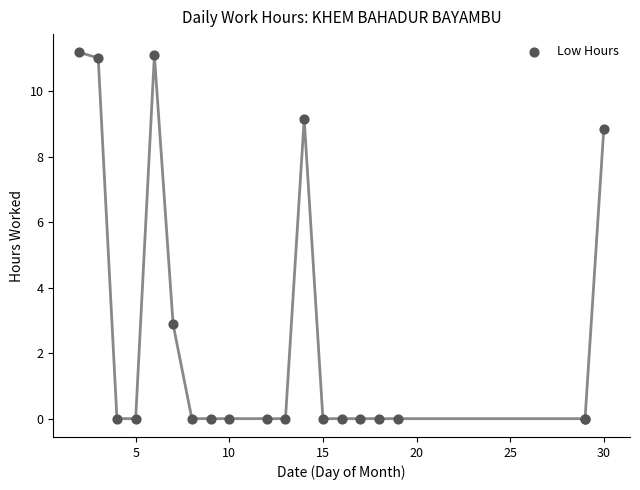

What Y value in the scatter plot is closest to 5?

2.9